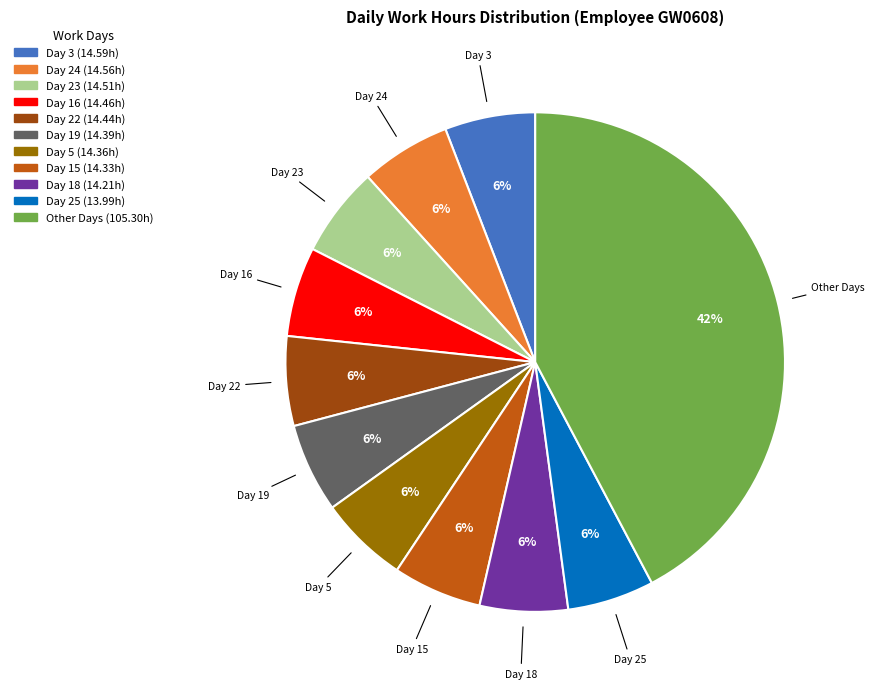

Is there any slice that represents more than half of the pie?

No